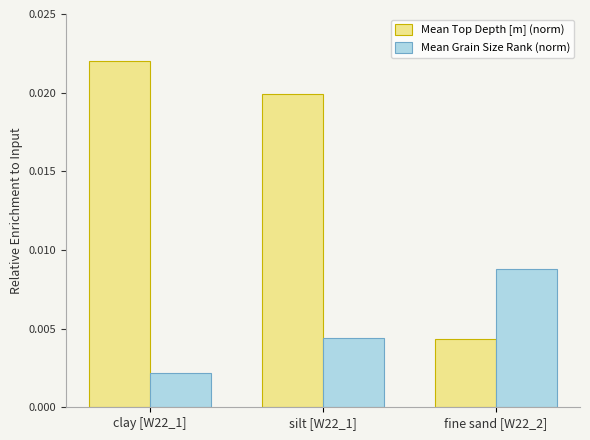

At how many categories does at least one series exceed 0?

3